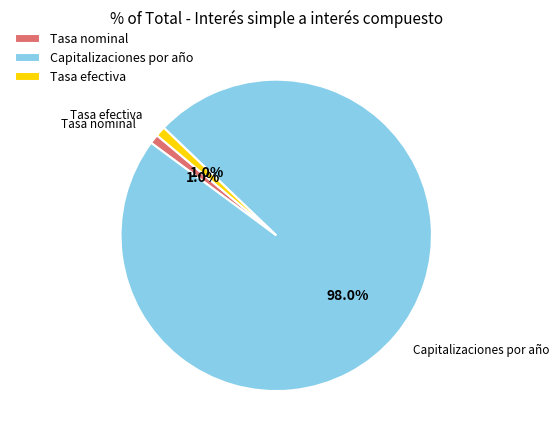

Does Tasa efectiva represent more than half of the total?

No